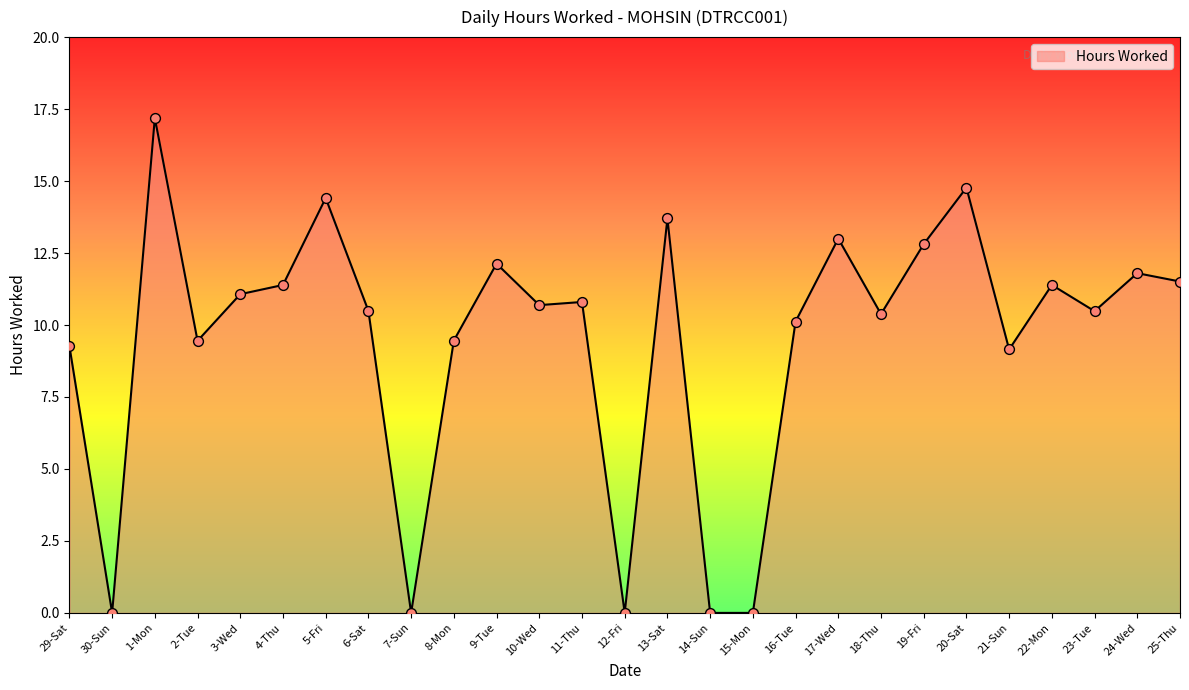

Approximately how many times larger is the value at 25-Thu compared to 22-Mon?

1.0